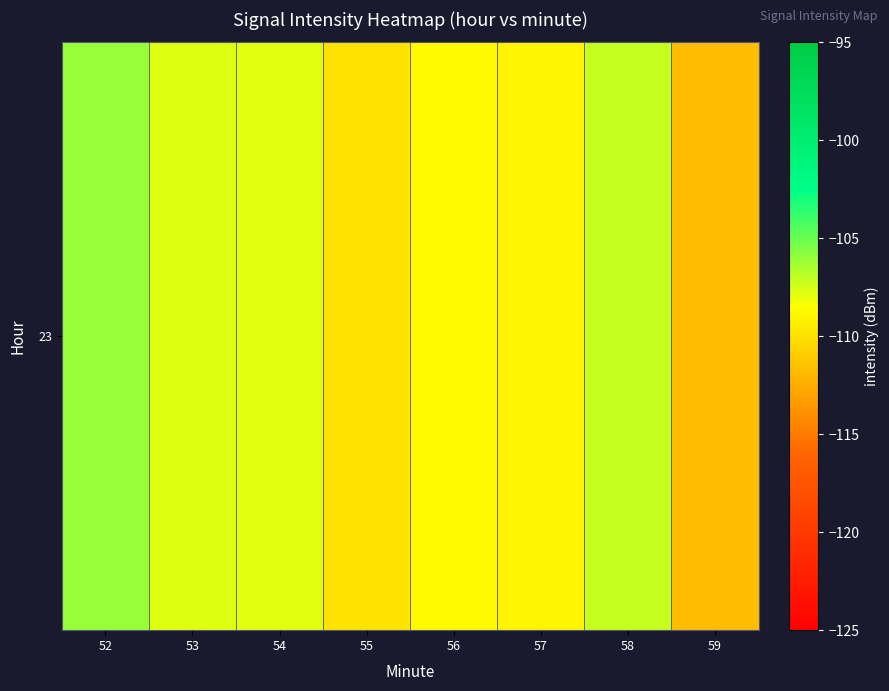

What is the sum of all values?

-867.9